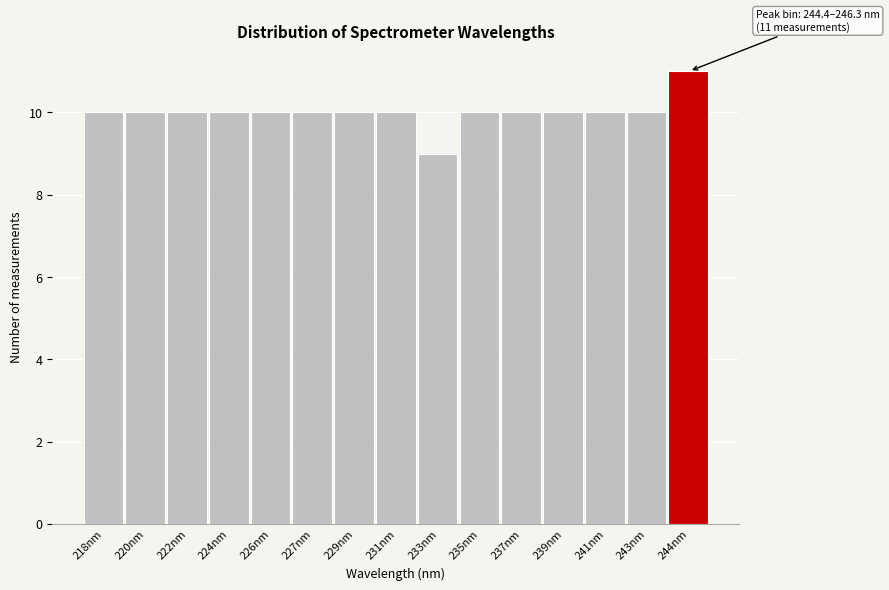

Reading left to right, list all the values displayed in this chart.

10	10	10	10	10	10	10	10	9	10	10	10	10	10	11